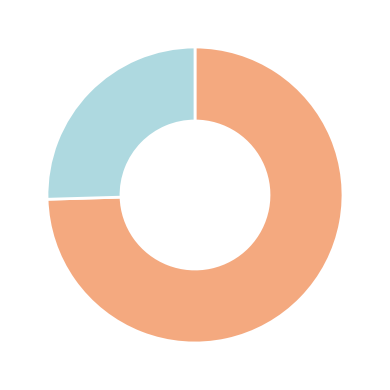

Is there any slice that represents more than half of the pie?

Yes